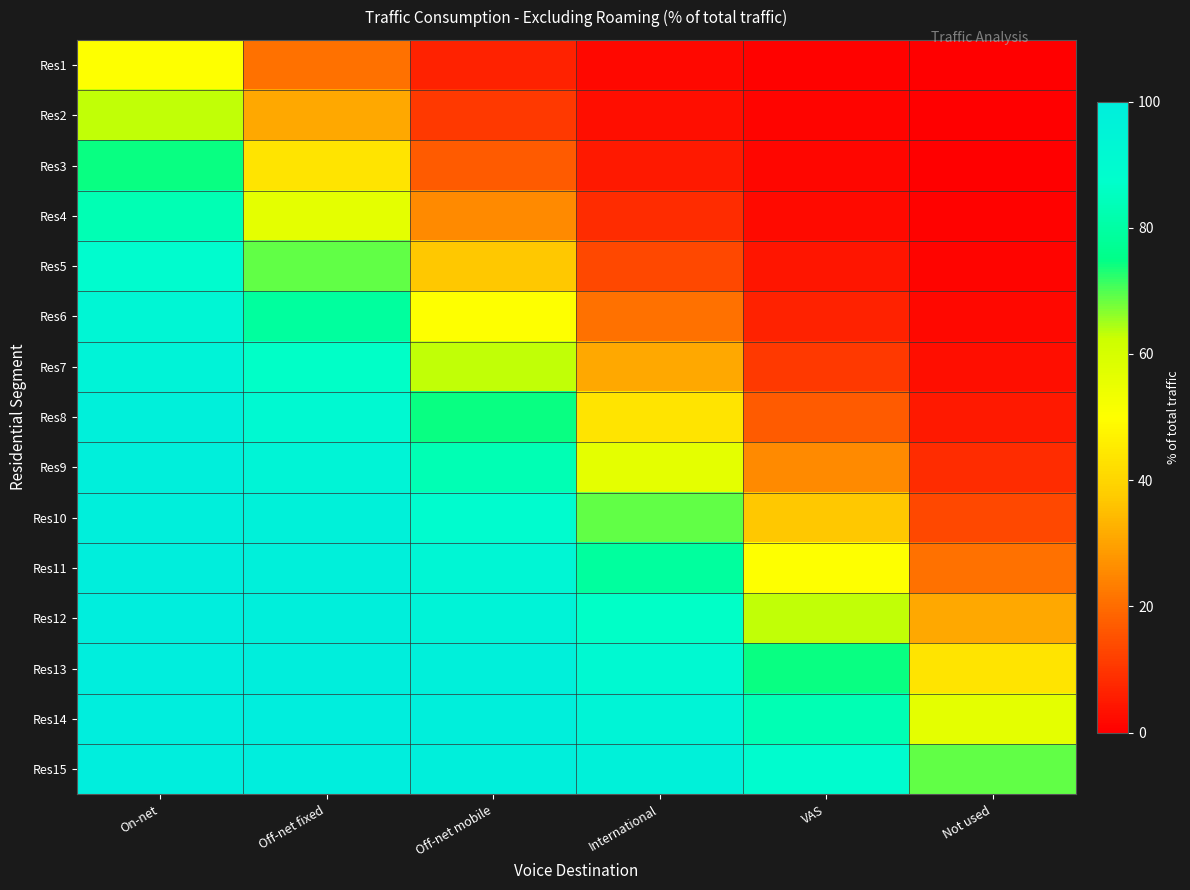

List the series in order of their peak value, lowest first.

Res1, Res2, Res3, Res4, Res5, Res6, Res7, Res8, Res9, Res10, Res11, Res12, Res13, Res14, Res15